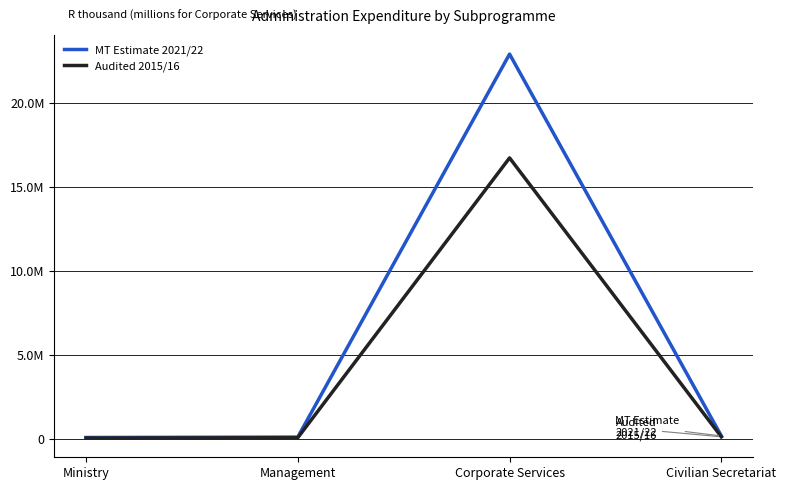

What is the total value across all series at Corporate Services?

39631274